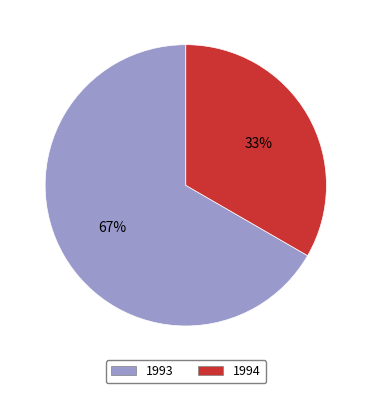

To the nearest percent, what is the average slice percentage?

50%